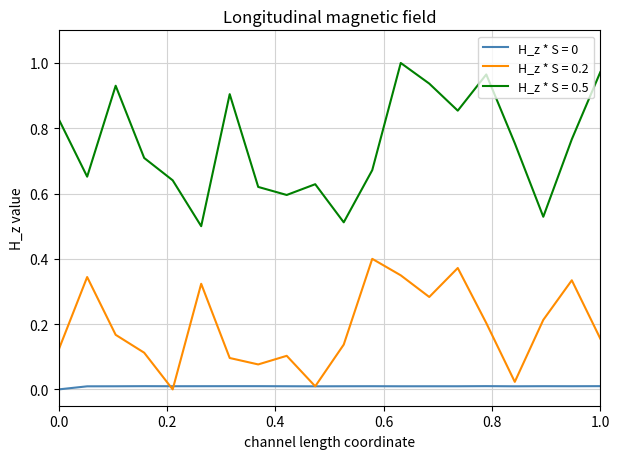

Which series has the largest total across all categories?

H_z * S = 0.5